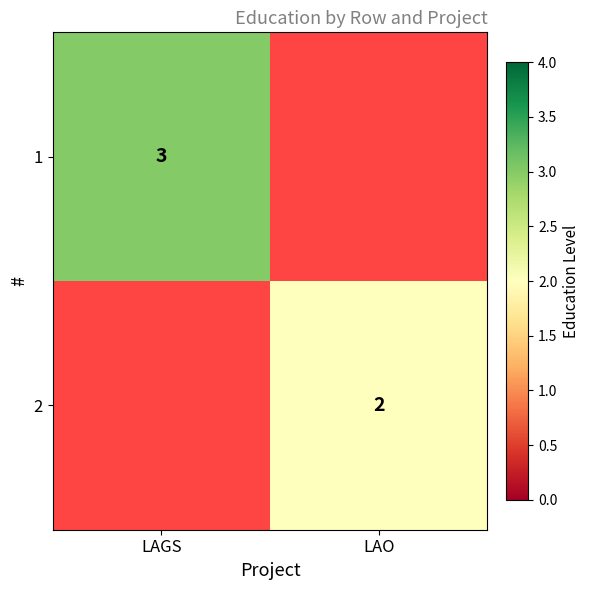

True or false: 2 has a value of 2.7 at LAO.

False